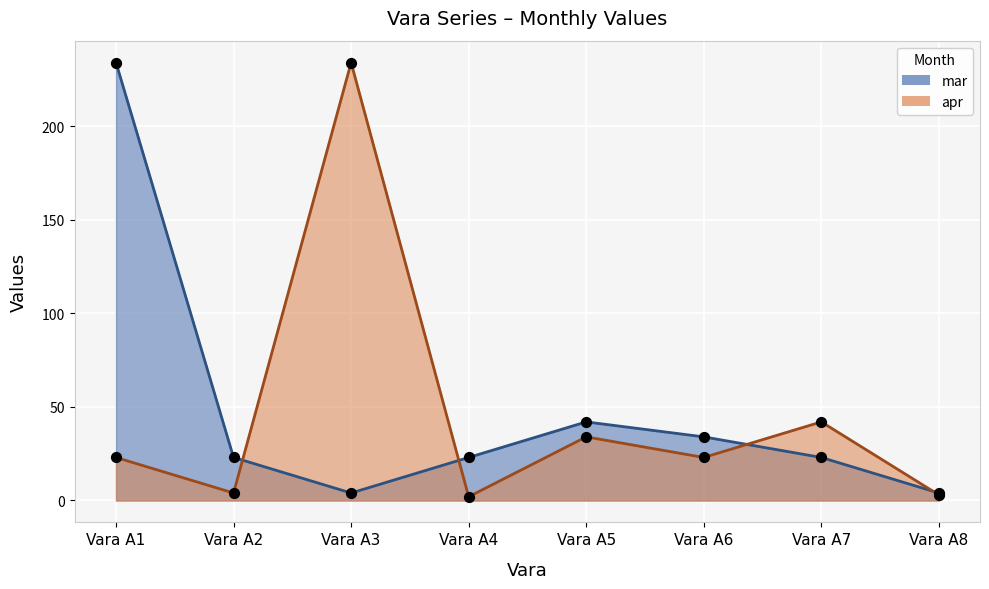

At which category is the sum across all series the highest?

Vara A1